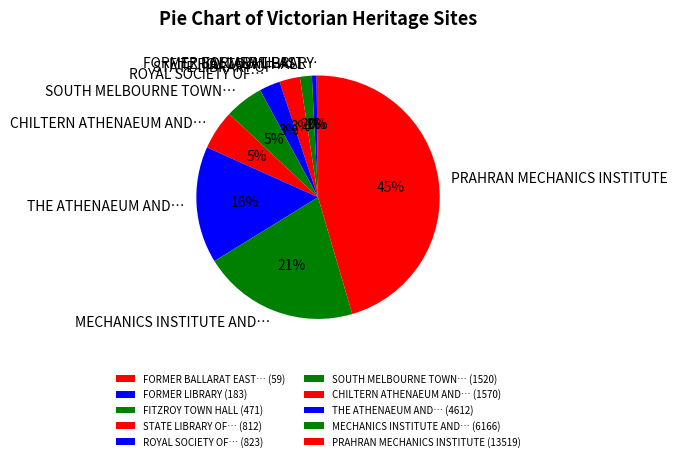

The CHILTERN ATHENAEUM AND… slice represents 17% of the pie. True or false?

False